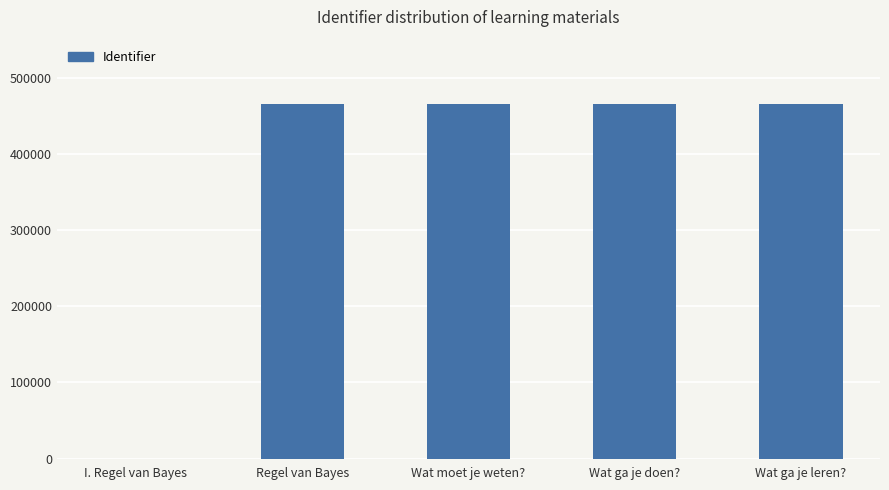

At which label is the value closest to 233032?

Regel van Bayes